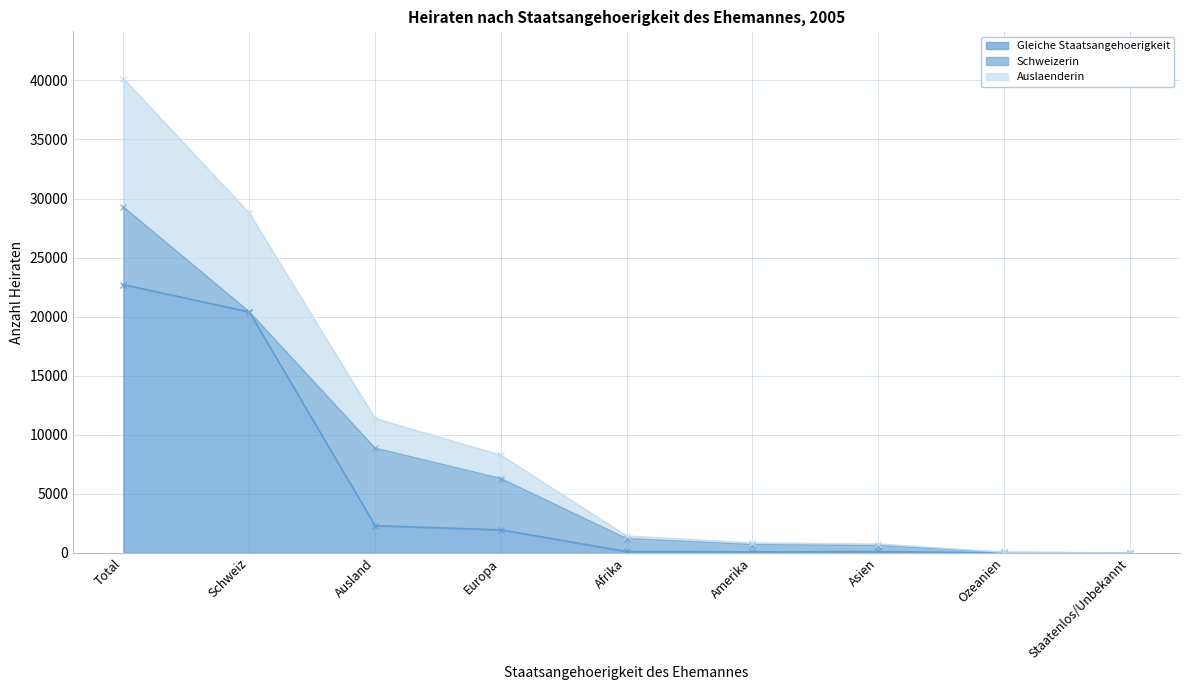

What is the highest value of the Gleiche Staatsangehoerigkeit series?

22719